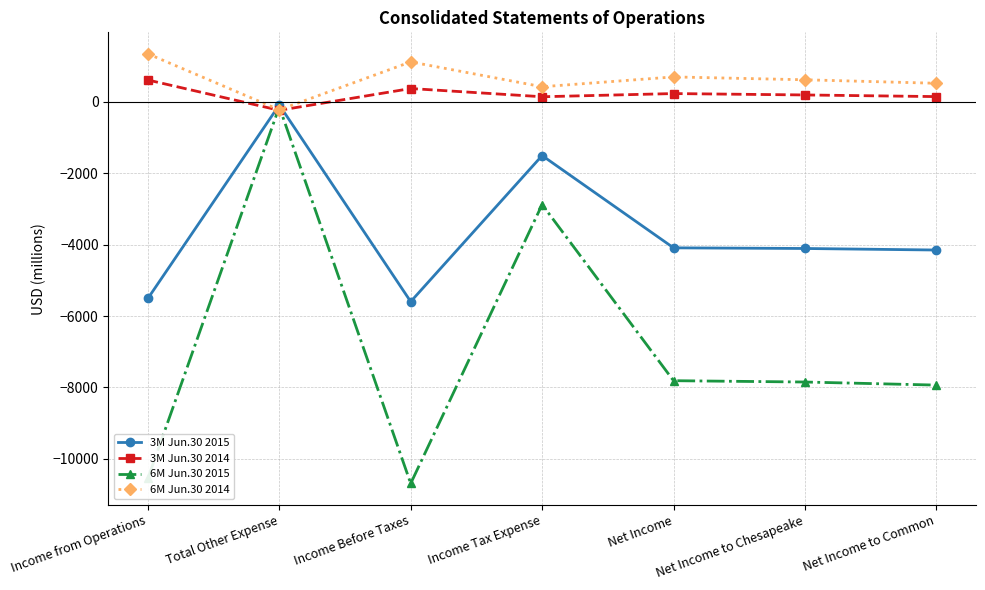

Between Total Other Expense and Net Income to Chesapeake, which series saw the biggest shift?

6M Jun.30 2015